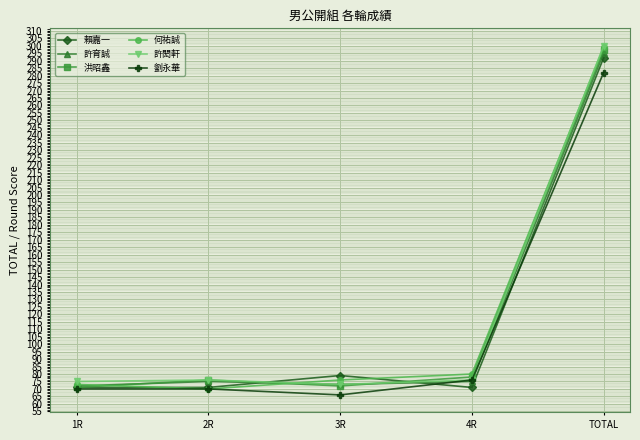

Is the value of 何祐誠 at 2R greater than the value of 洪昭鑫 at 2R?

No